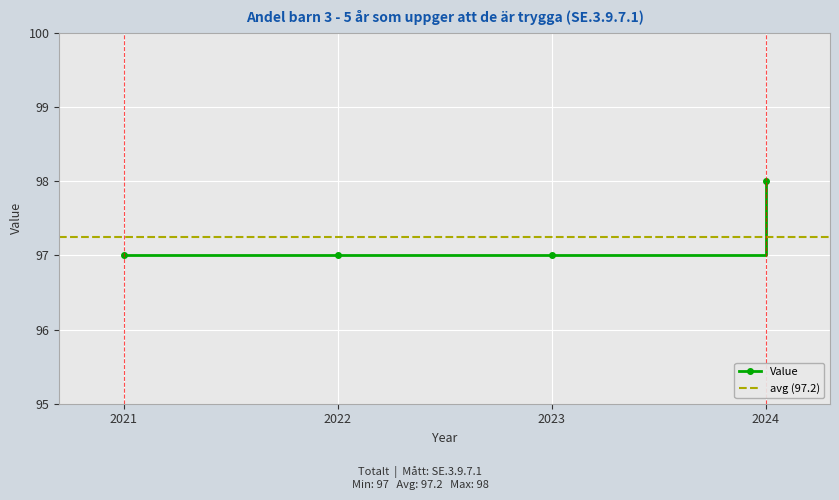

Which has a higher value, 2023 or 2022?

2023